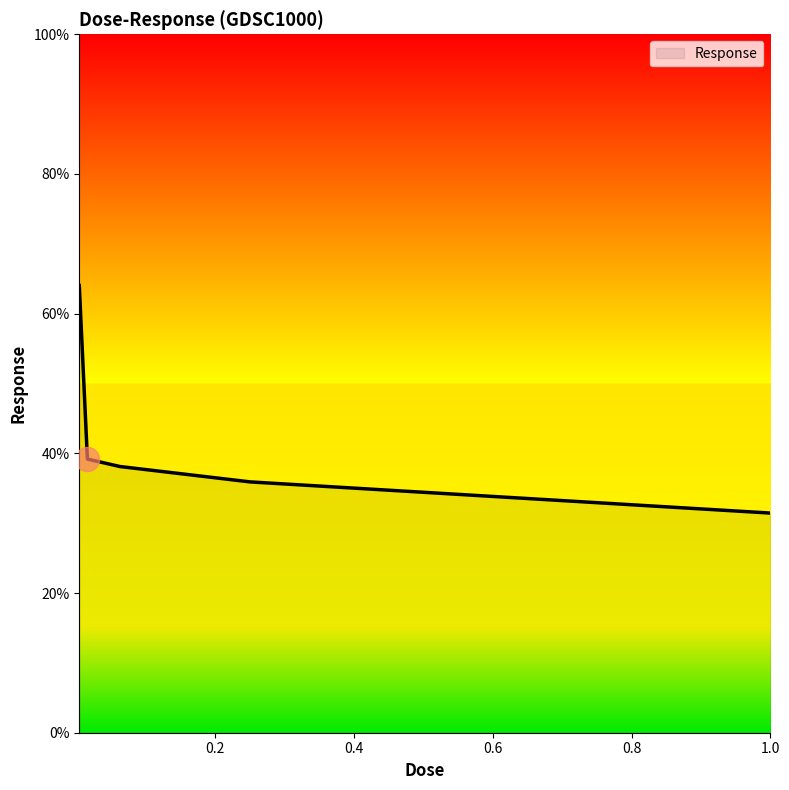

What is the average value?

41.7